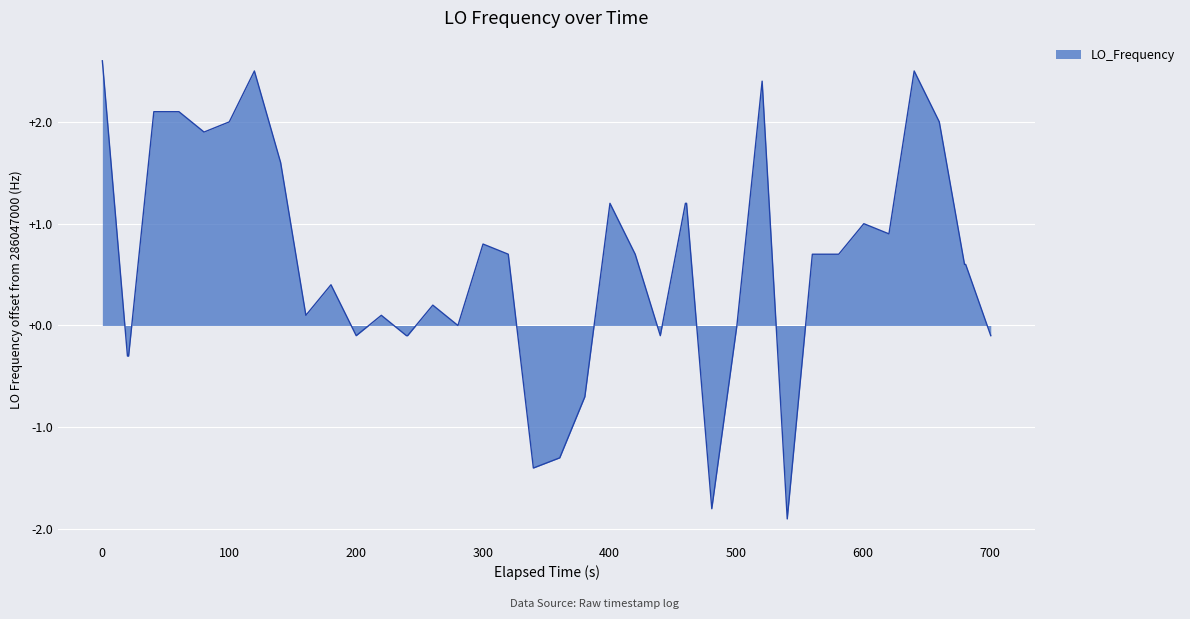

What is the difference between the maximum and minimum values?

4.5